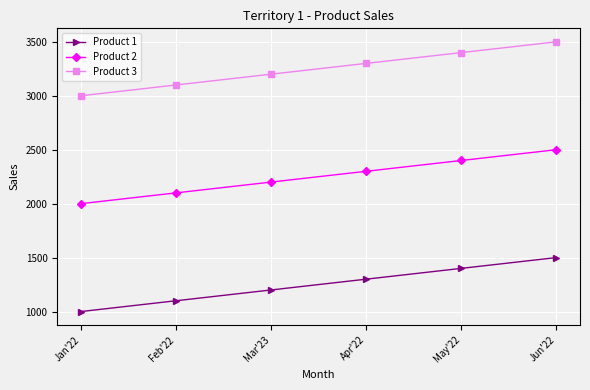

What is the lowest value of the Product 3 series?

3000